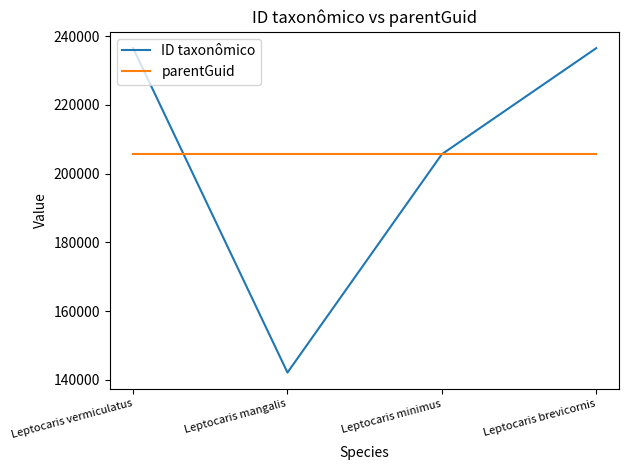

What is the approximate value of parentGuid at Leptocaris minimus?

205621